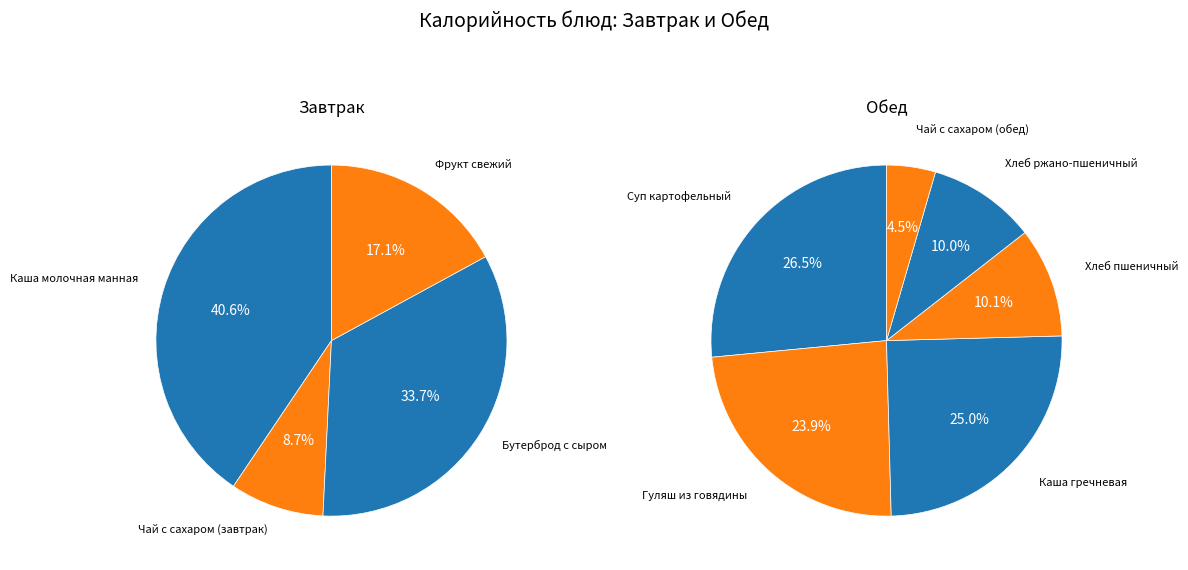

Between Чай с сахаром (обед) and Гуляш из говядины, which is larger?

Гуляш из говядины